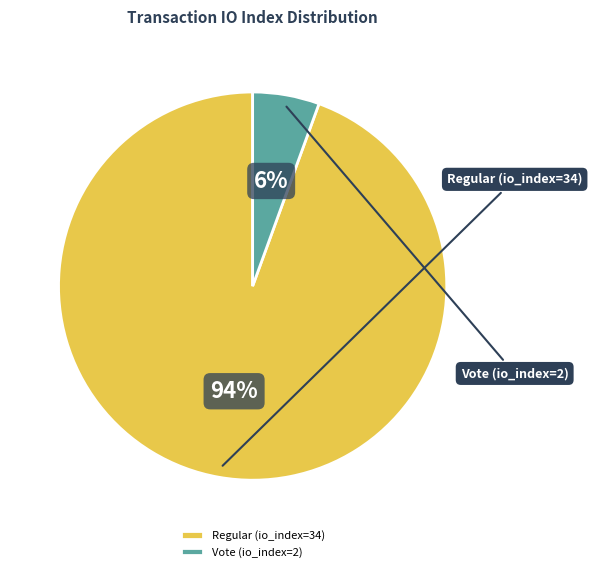

How much of the chart is everything except Regular (io_index=34)?

5.6%